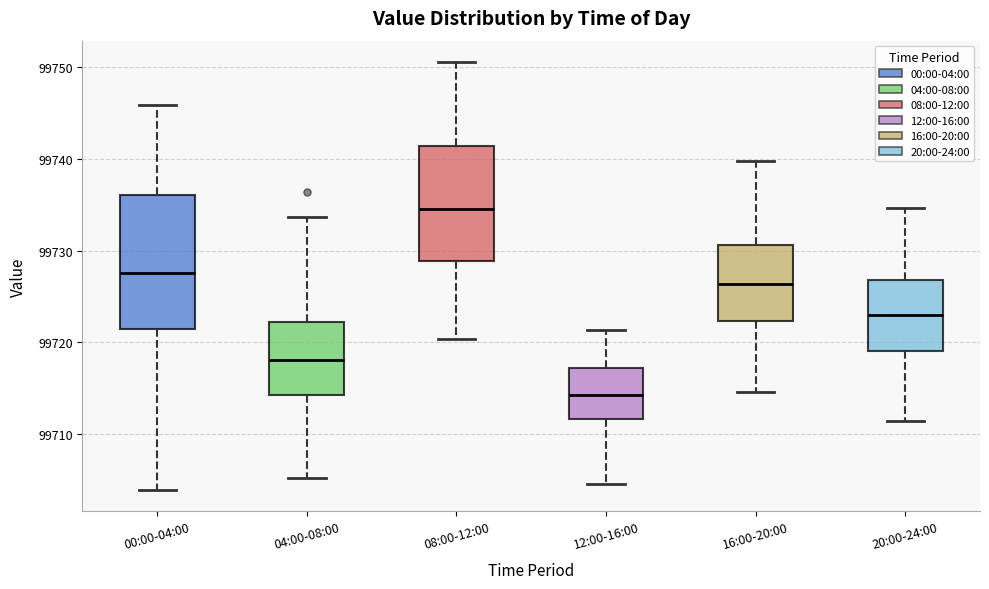

Where is the upper edge of the box for 16:00-20:00 on the y-axis? The values are not printed on the chart, so give them approximately, as read against the axis.

99731